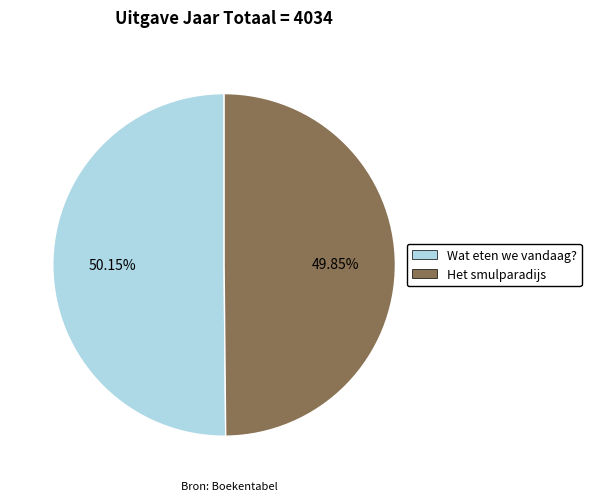

To the nearest percent, what is the average slice percentage?

50%